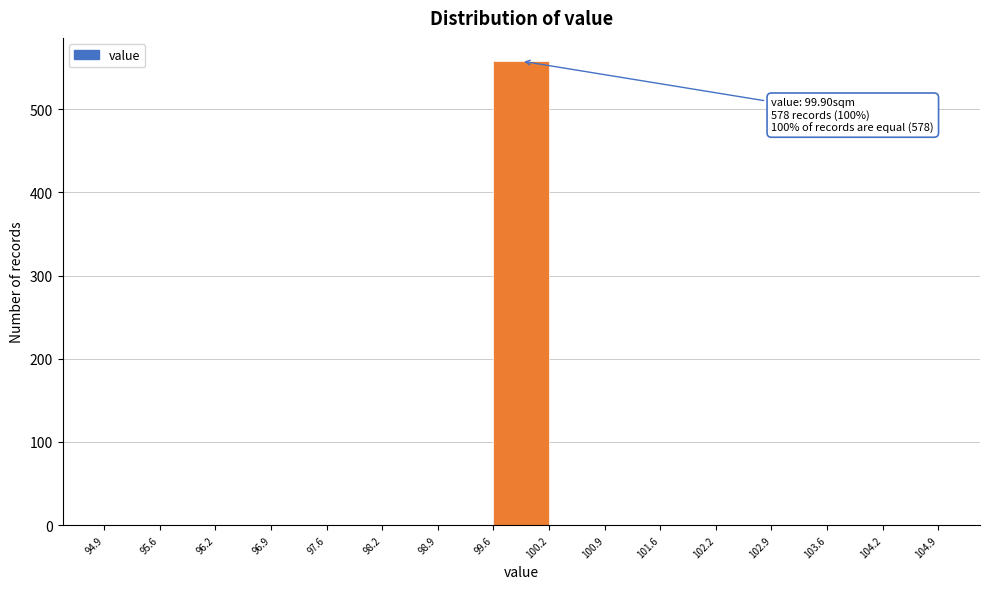

Over which range of the x-axis is the bar tallest?

99.6 to 100.2